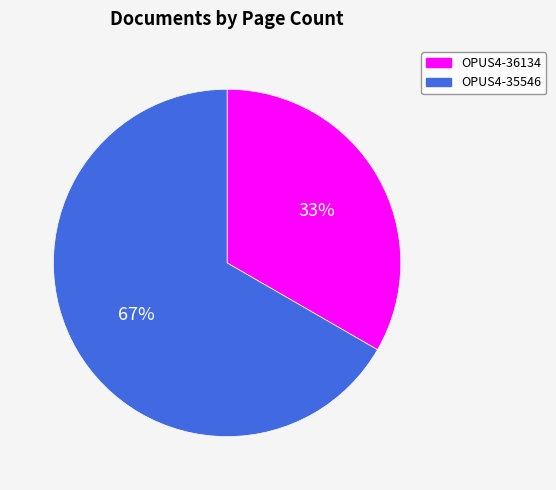

Does OPUS4-36134 account for over 50% of the chart?

No